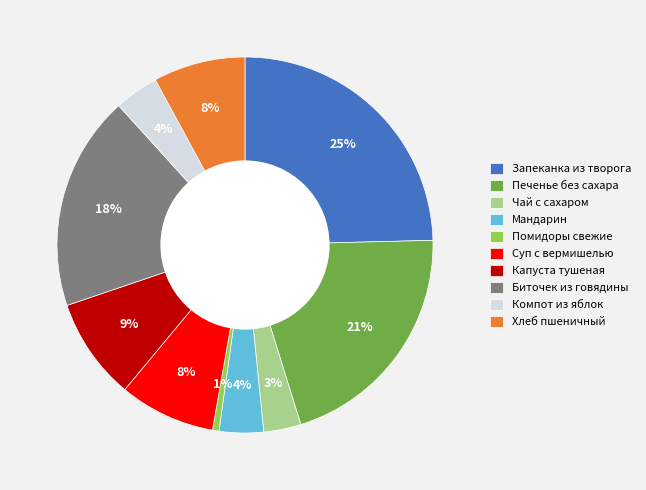

The Чай с сахаром slice represents 3% of the pie. True or false?

True